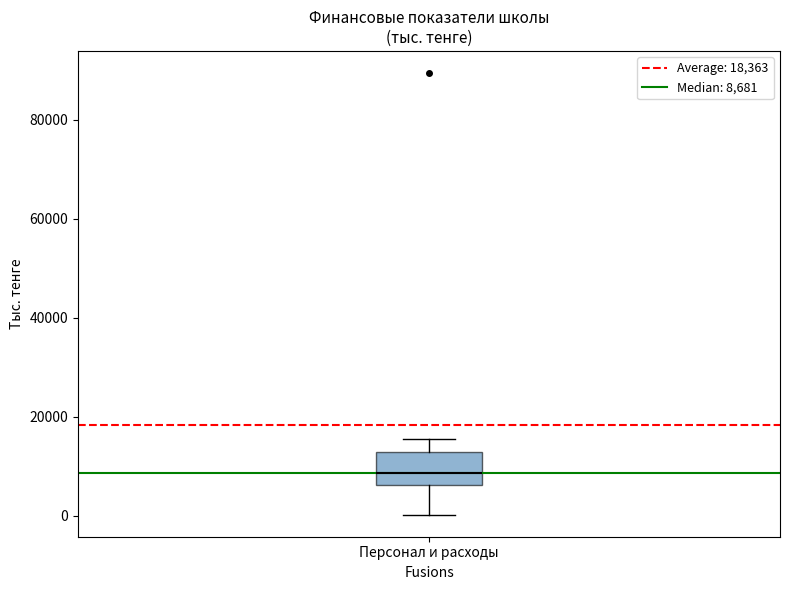

Read this box plot against the y-axis: the position of the median line, the range covered by the box, and the ends of both whiskers. The values are not printed on the chart, so give them approximately, as read against the axis.

median 8000, box 6000 to 12000, whiskers 0 to 16000